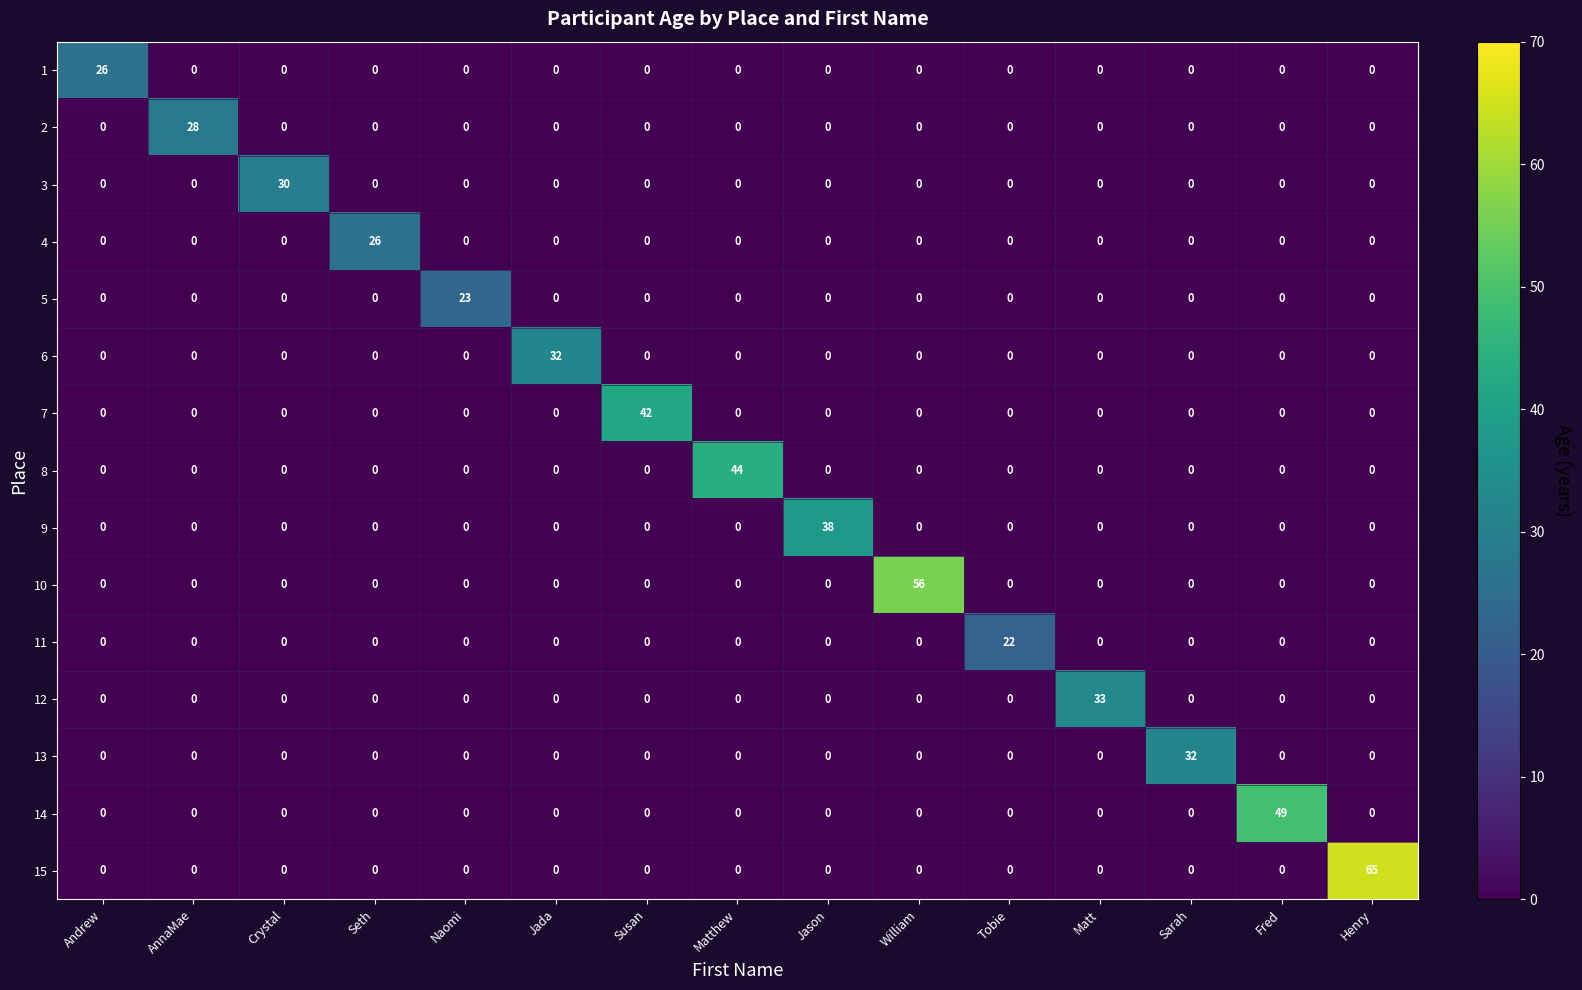

True or false: 9 has a value of 0 at Fred.

True